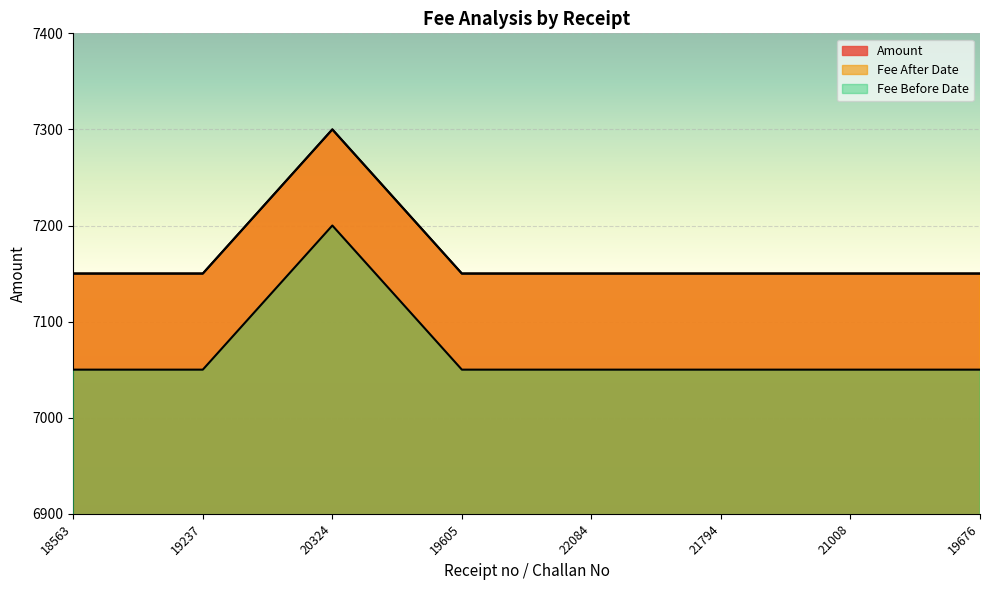

What is the lowest value of the Fee Before Date series?

7050